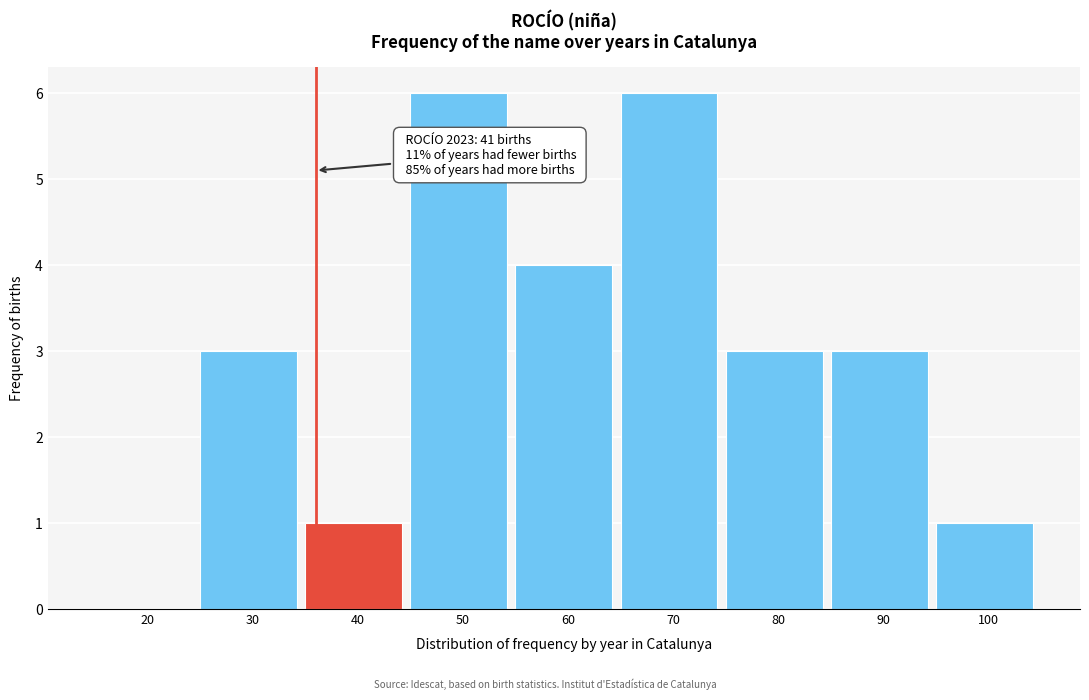

Reading right to left, list all the values displayed in this chart.

100=1	90=3	80=3	70=6	60=4	50=6	40=1	30=3	20=0